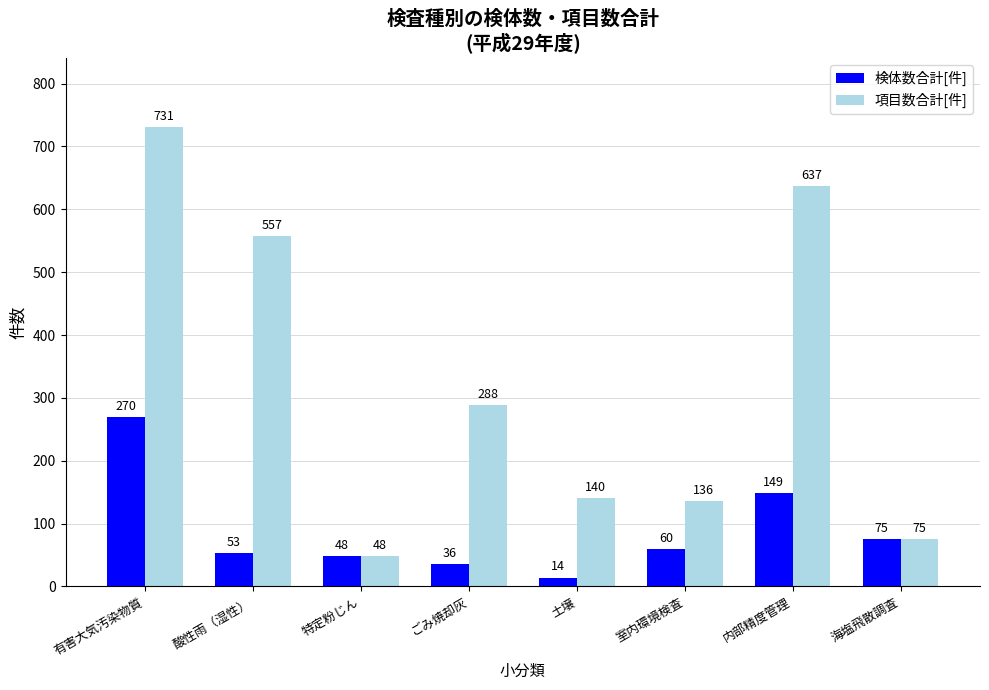

What is the label of the 3rd bar from the left?

特定粉じん